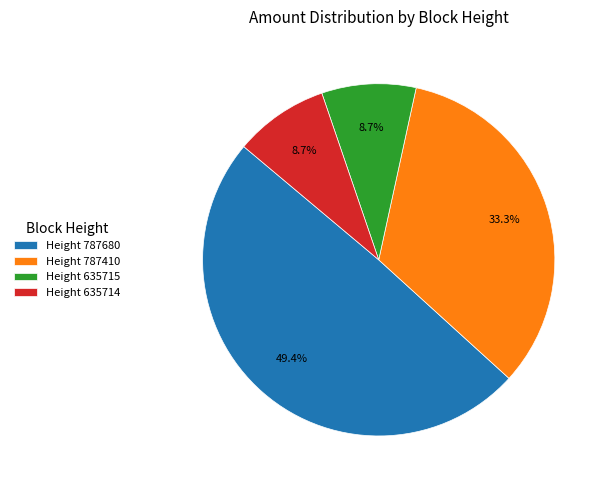

Which has a higher value, Height 787410 or Height 635714?

Height 787410